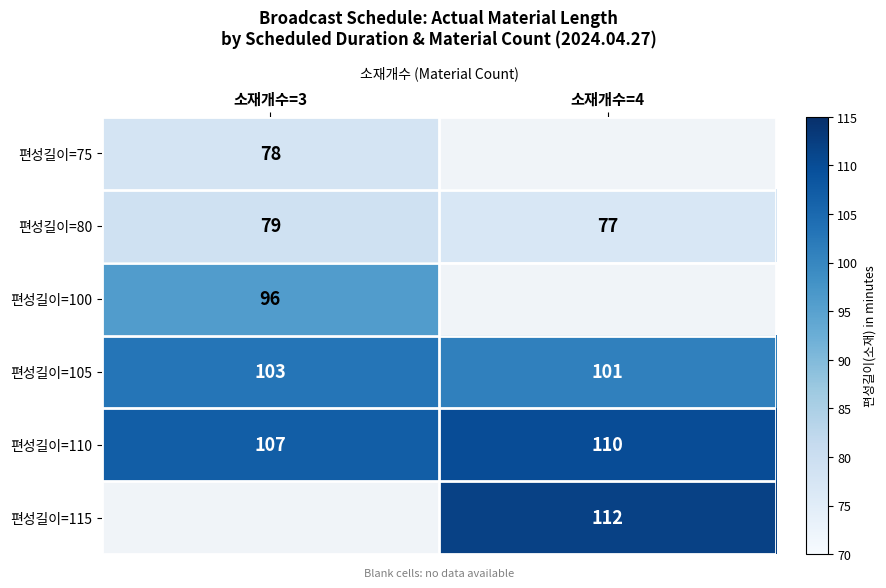

Between 소재개수=3 and 소재개수=4, which is larger?

소재개수=4